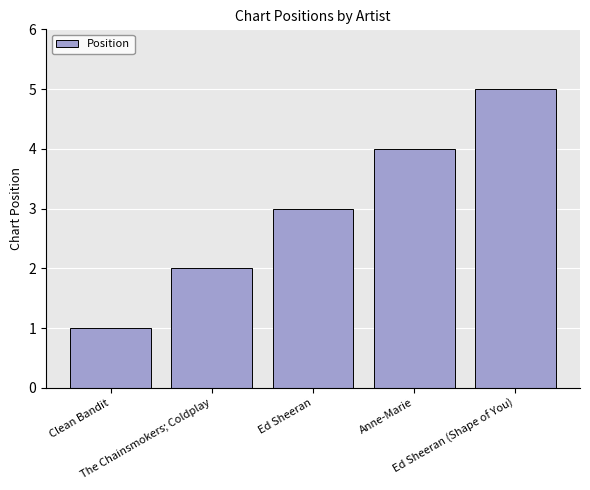

What is the average value?

3